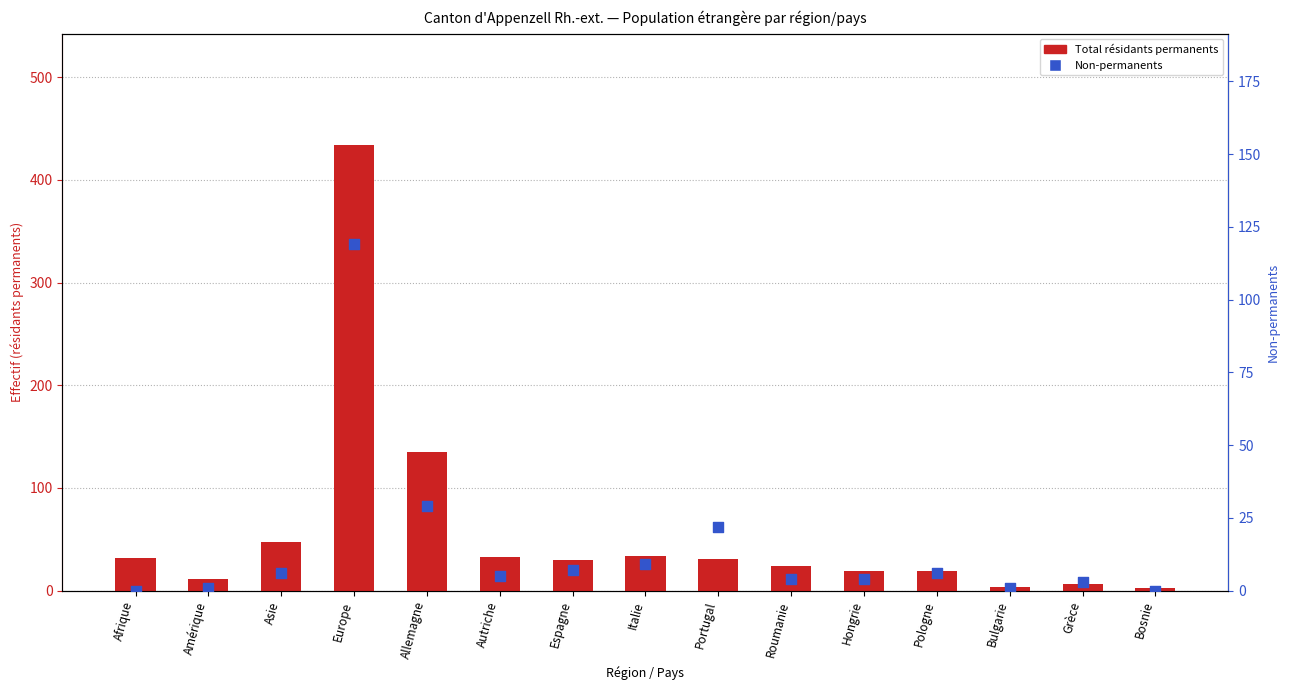

At which category is the sum across all series the highest?

Europe